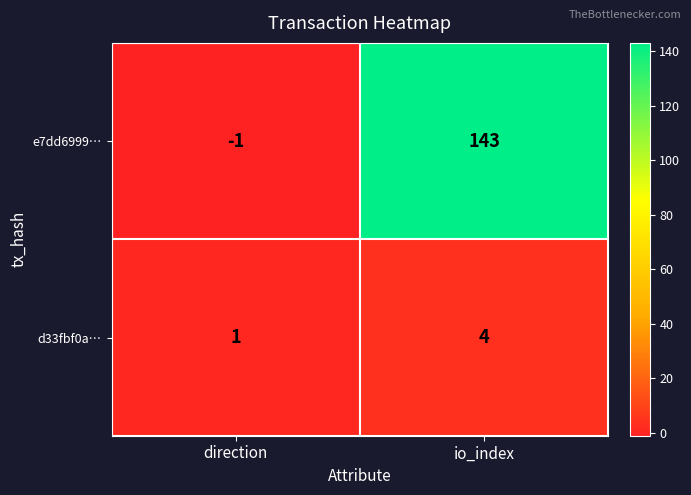

True or false: e7dd6999… has a value of 143 at io_index.

True